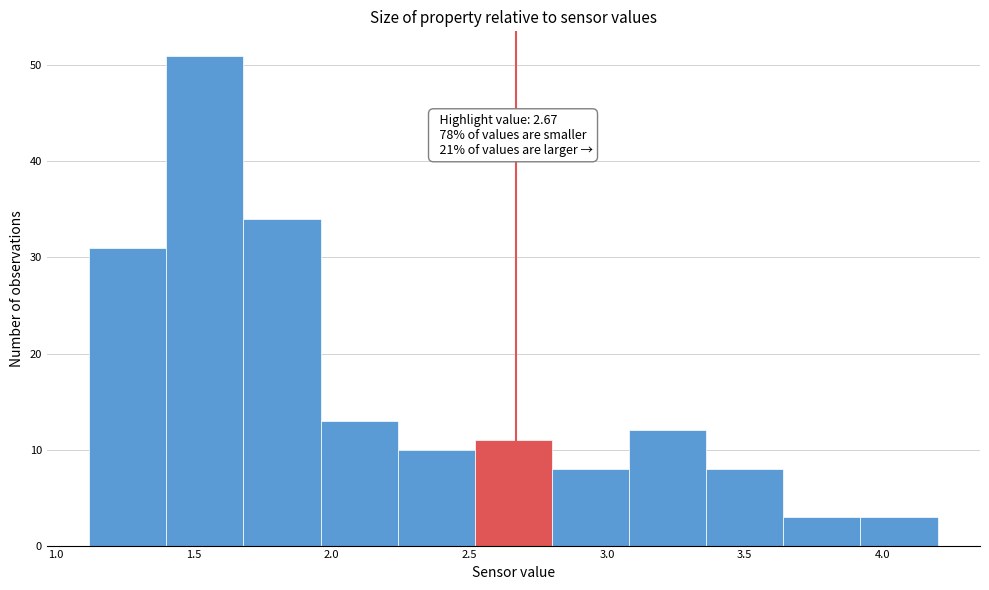

Which range on the x-axis has the tallest bar?

1.40 to 1.68